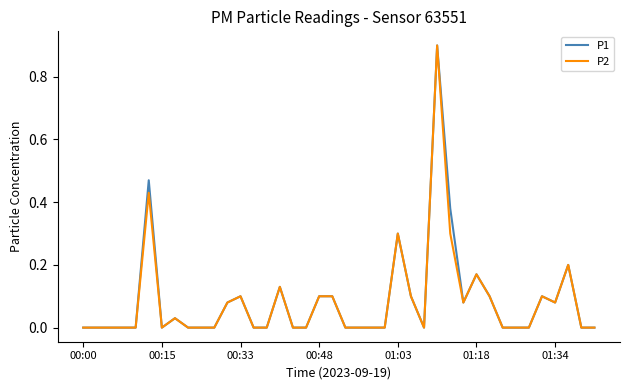

What is the maximum value shown in the chart?

0.9